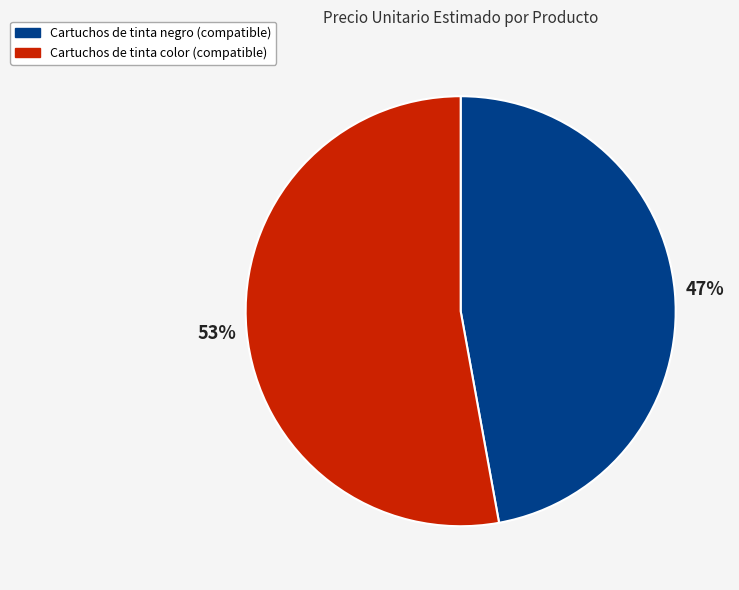

What is the majority slice?

Cartuchos de tinta color (compatible)